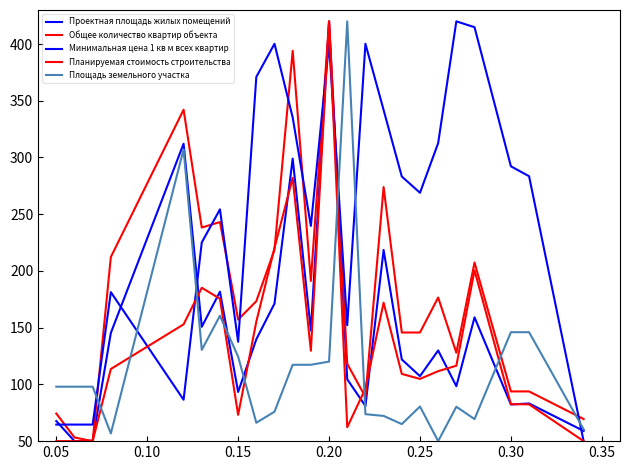

At how many categories does at least one series exceed 379?

7